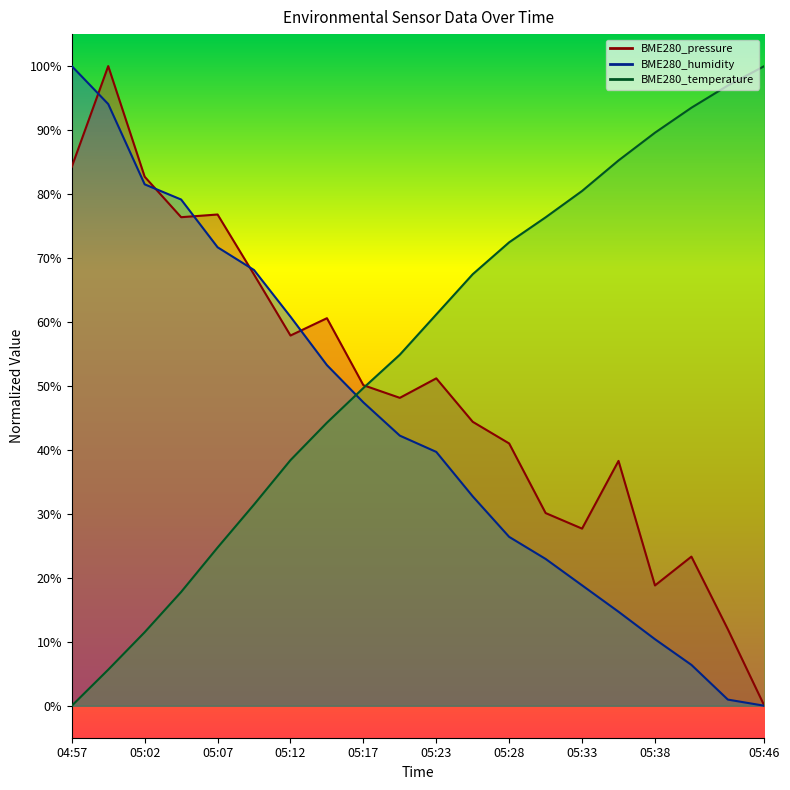

The BME280_humidity series shows 74.0 at 05:14. True or false?

False